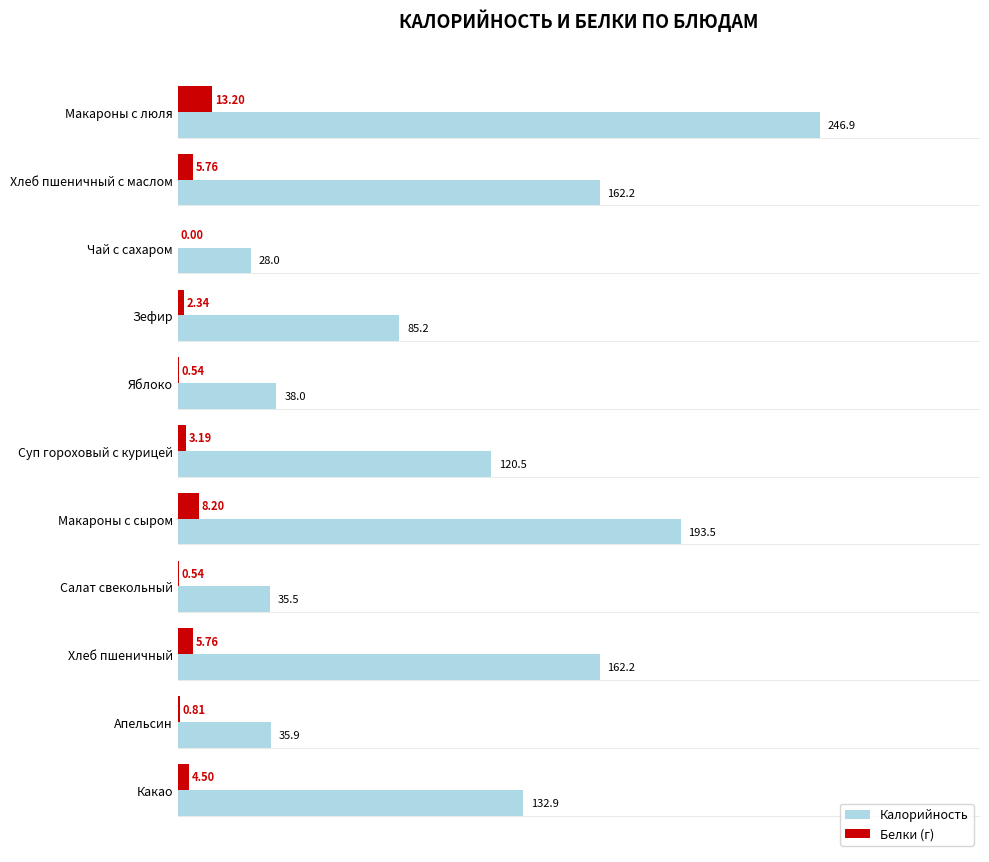

What are all the series names shown in the legend?

Калорийность, Белки (г)